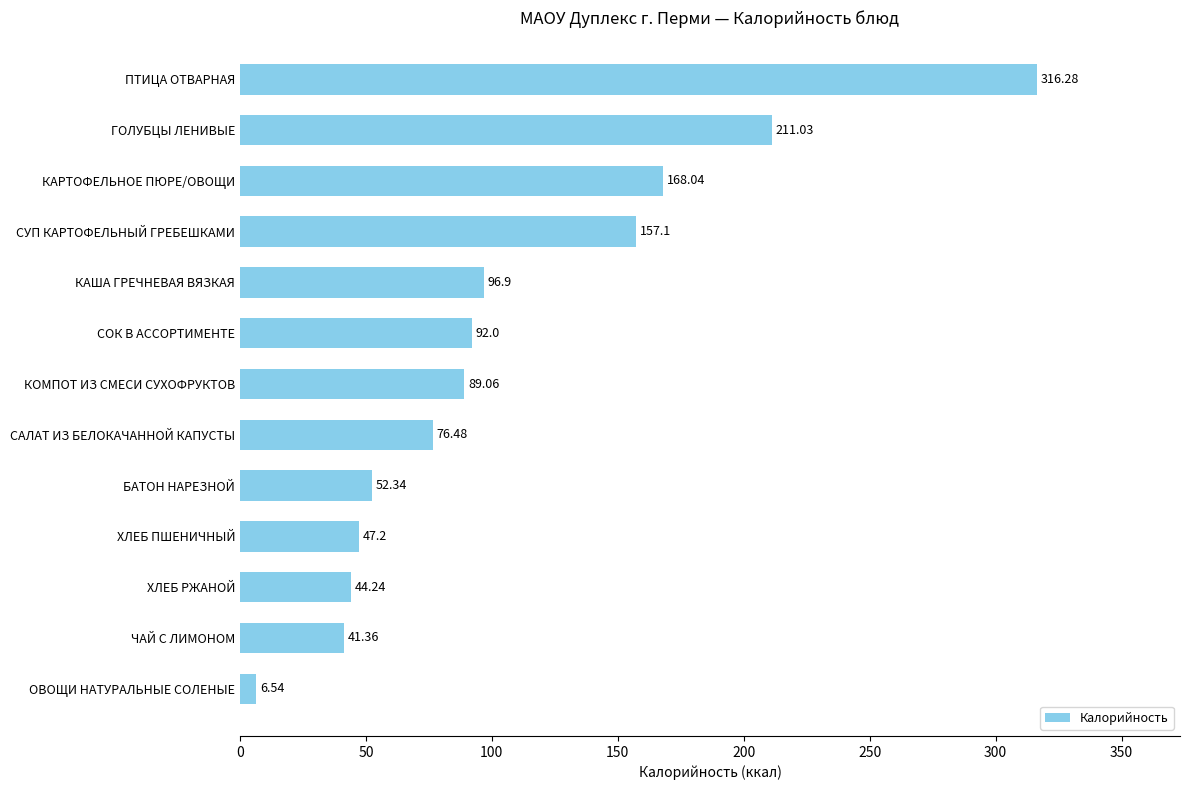

At which category does the chart reach its minimum across all series?

ОВОЩИ НАТУРАЛЬНЫЕ СОЛЕНЫЕ